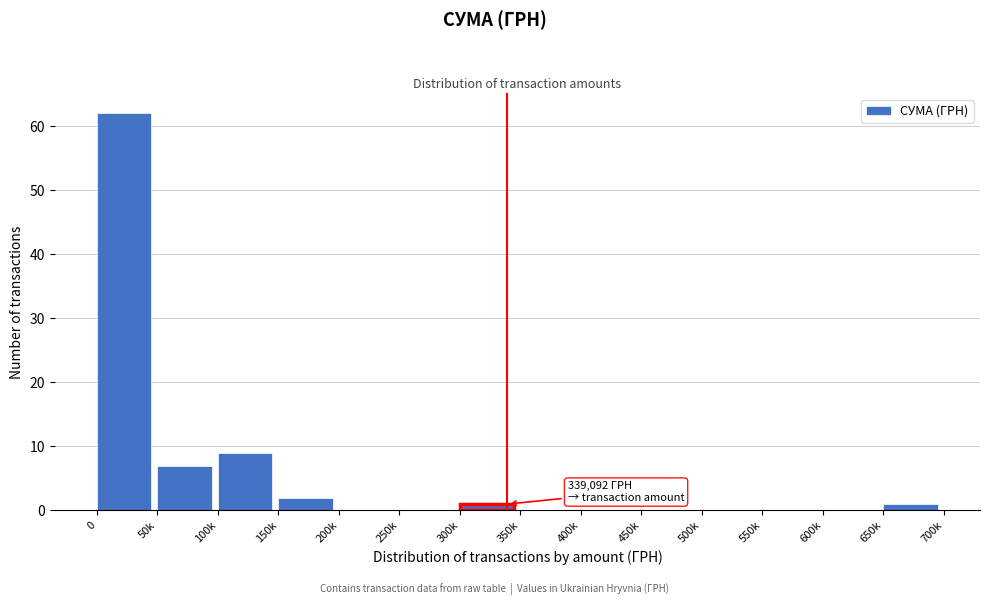

Reading left to right, transcribe all the data shown in this chart.

0=62	50k=7	100k=9	150k=2	200k=0	250k=0	300k=1	350k=0	400k=0	450k=0	500k=0	550k=0	600k=0	650k=1